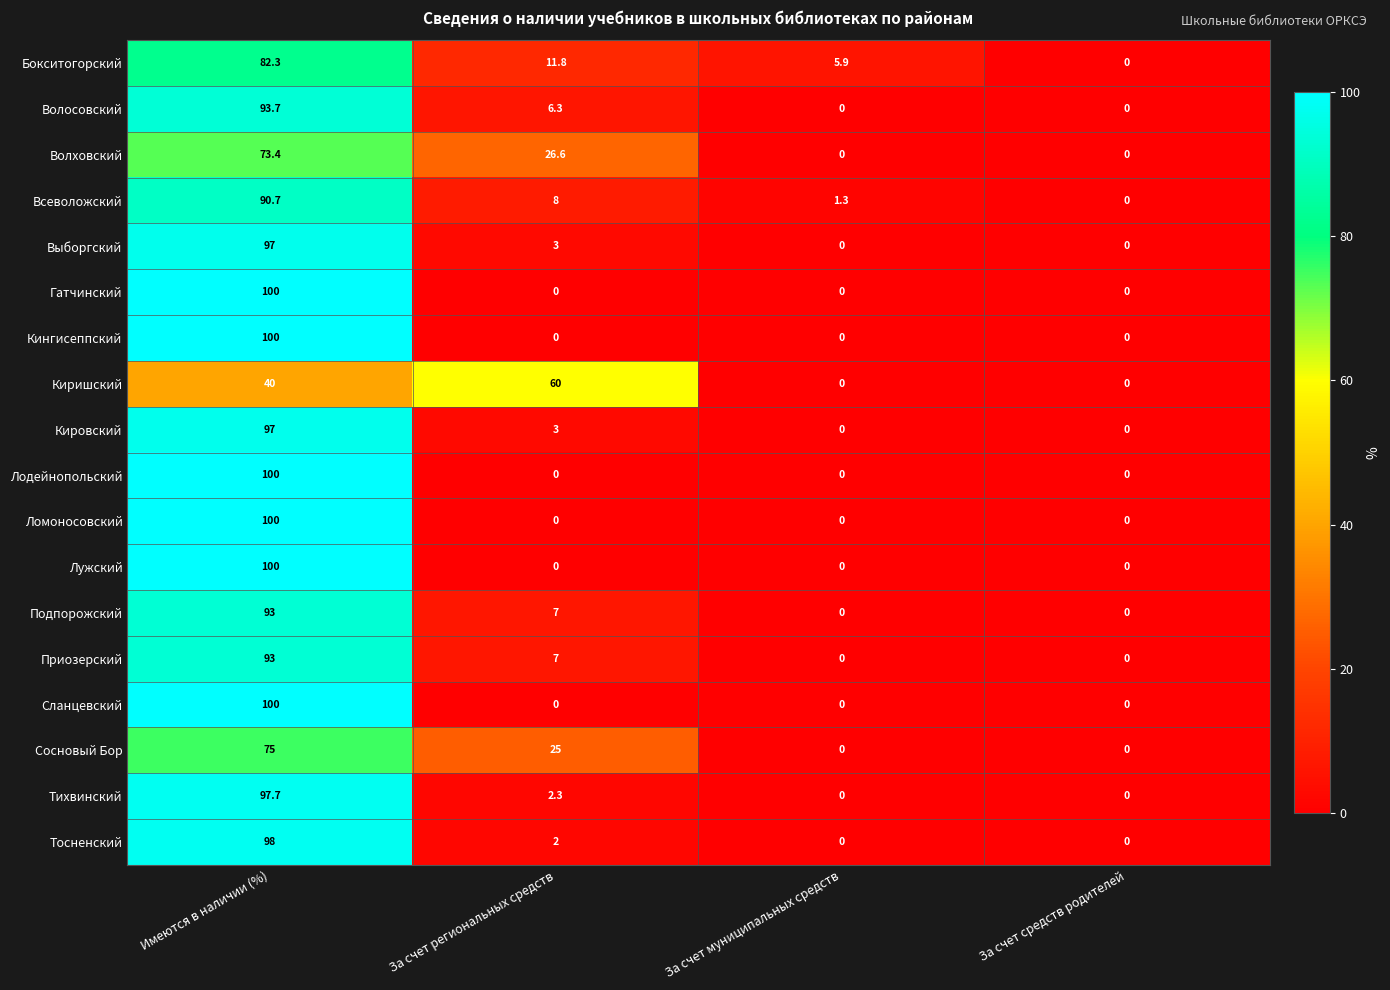

What is the spread (max minus min) of values at За счет муниципальных средств?

5.9